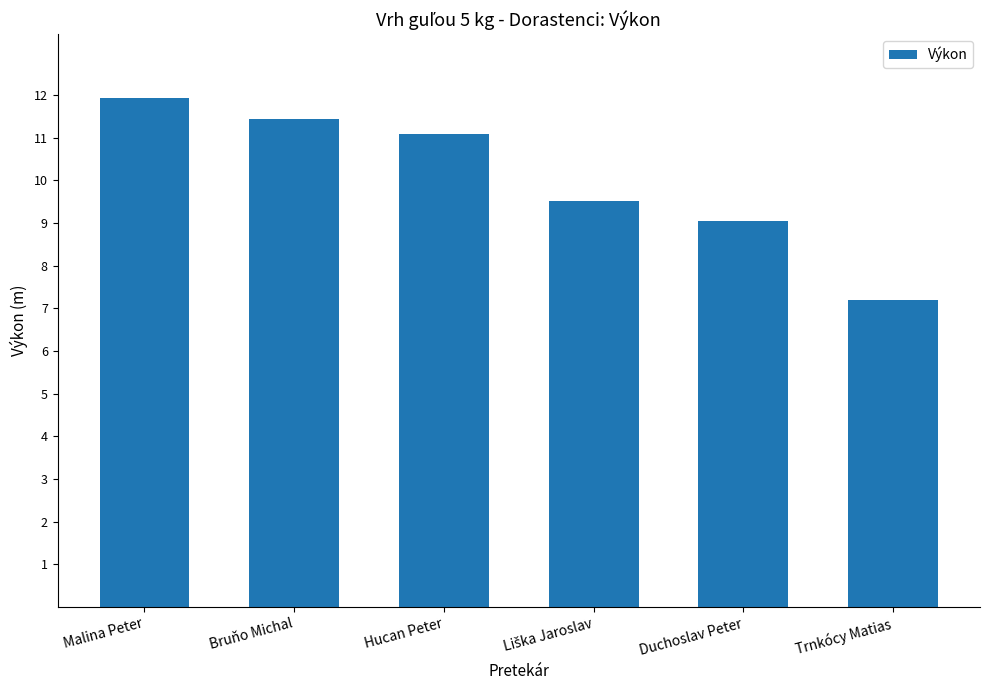

The value at Trnkócy Matias is 7.2. True or false?

True